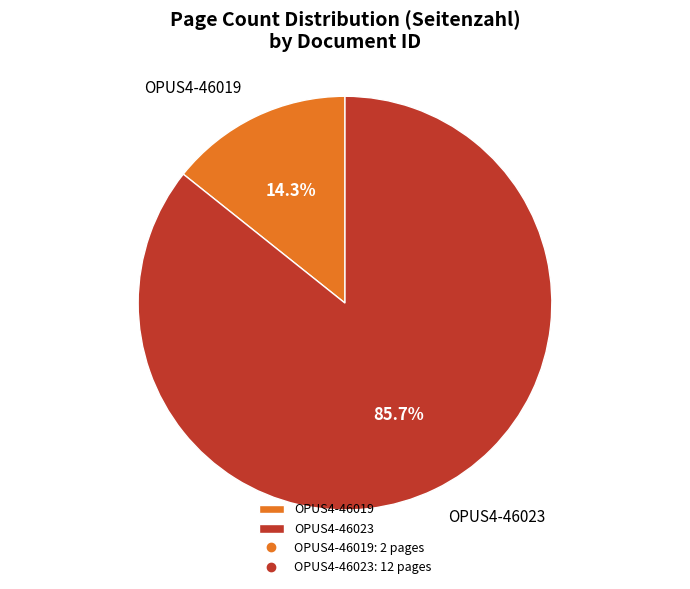

Is there any slice that represents more than half of the pie?

Yes